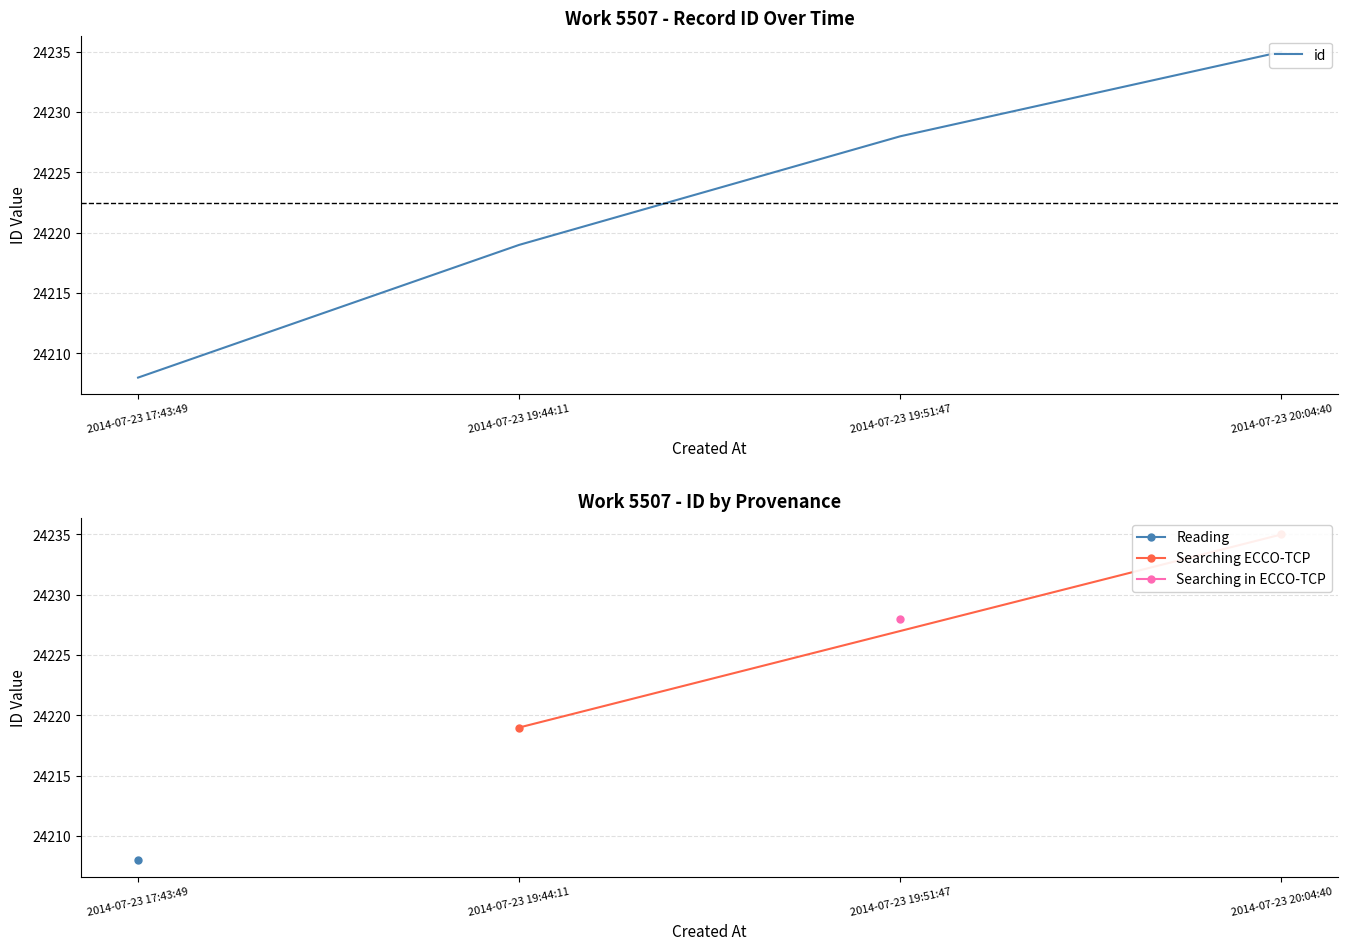

How many lines are shown in the chart?

1